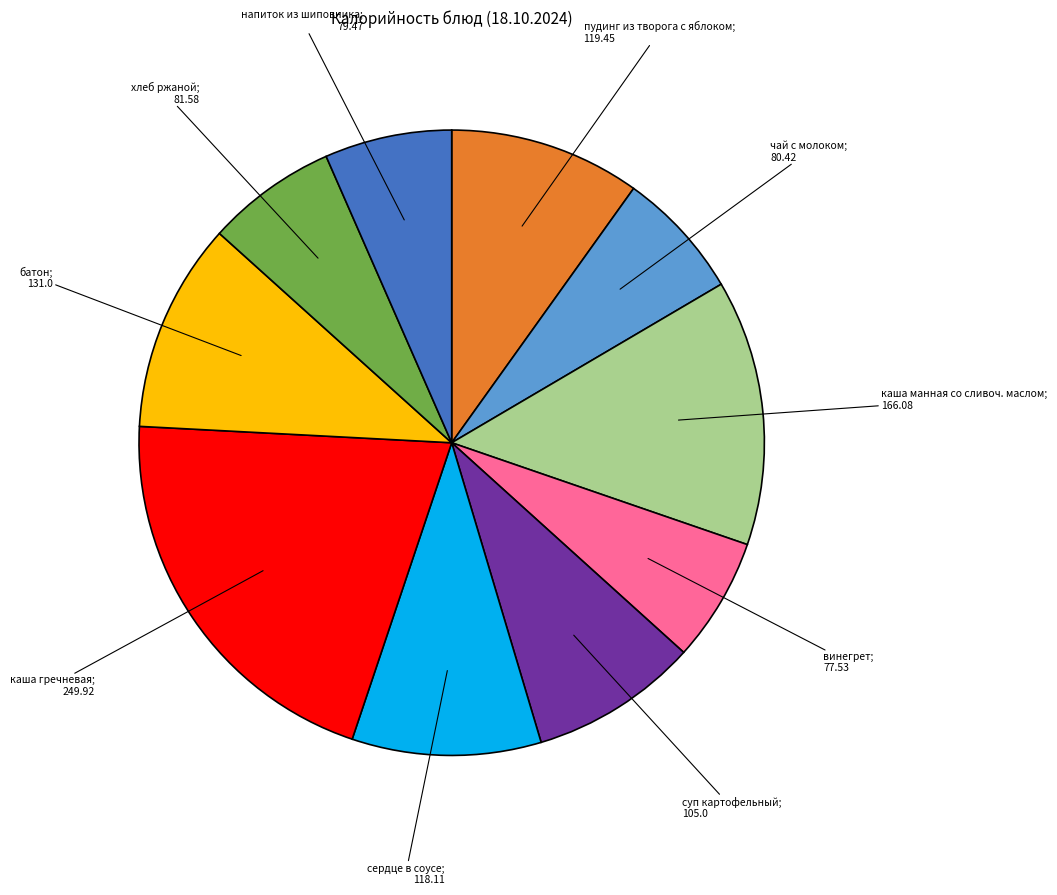

Does any single category account for the majority?

No